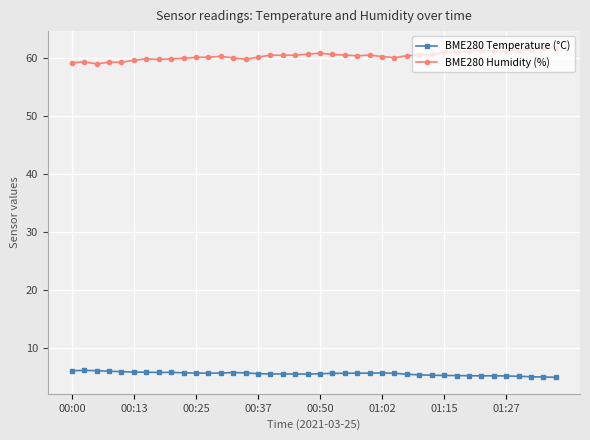

Is this an area chart (filled region under the line)?

No